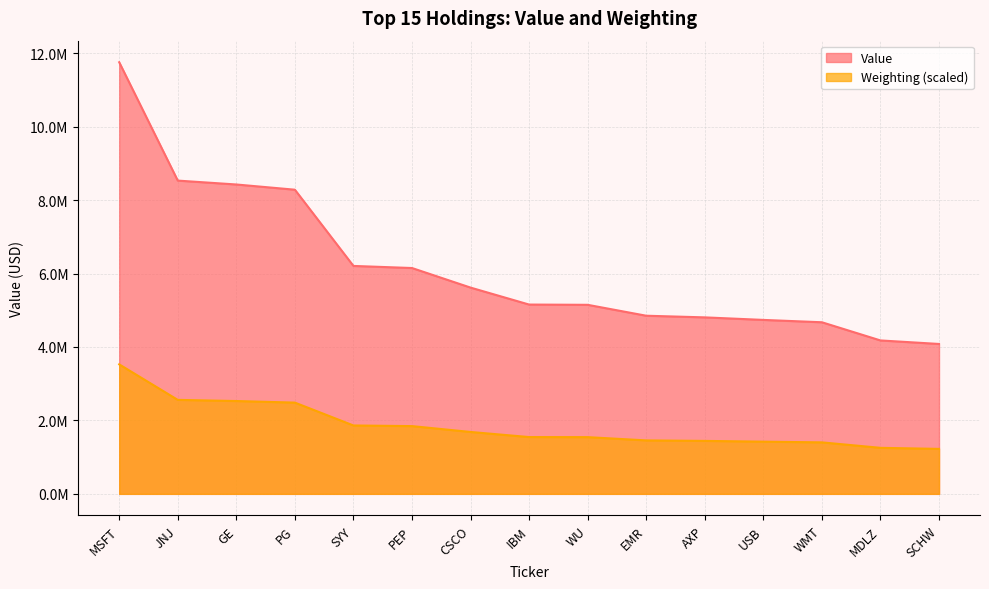

At PEP, list the series in order from largest to smallest.

Value, Weighting (scaled)